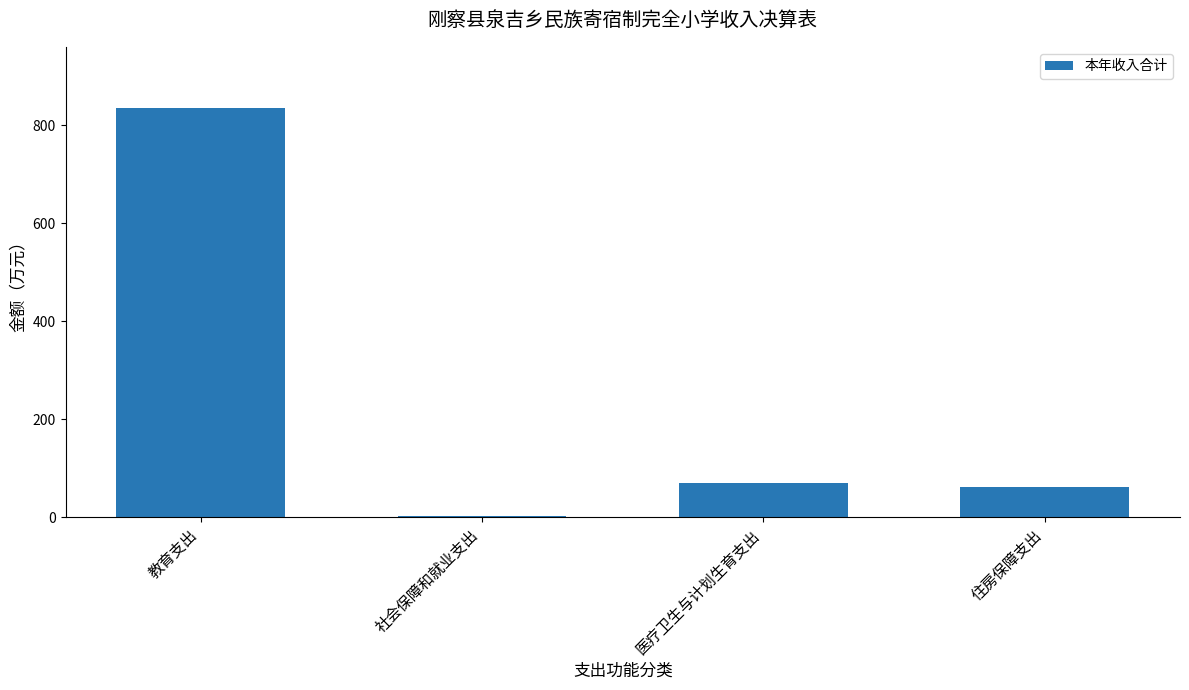

At which label is the value closest to 418?

医疗卫生与计划生育支出